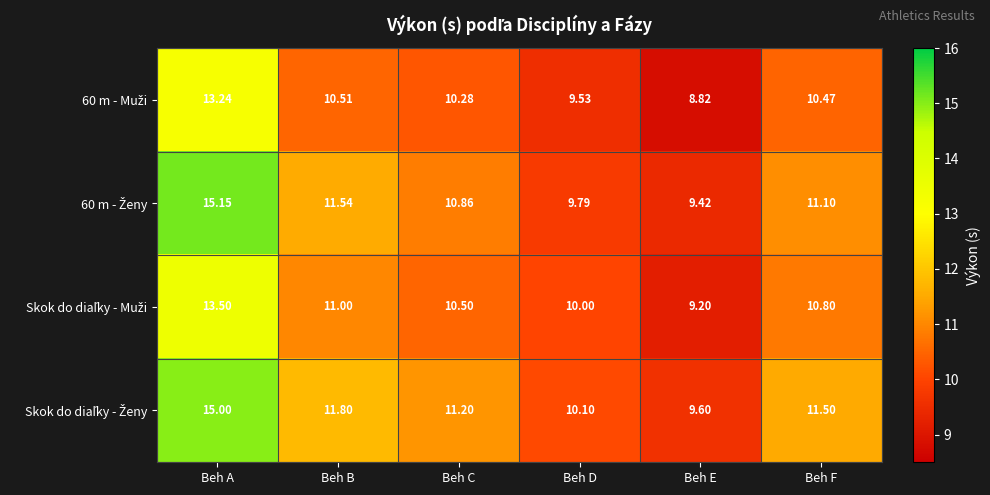

At which category does the chart reach its minimum across all series?

Beh E